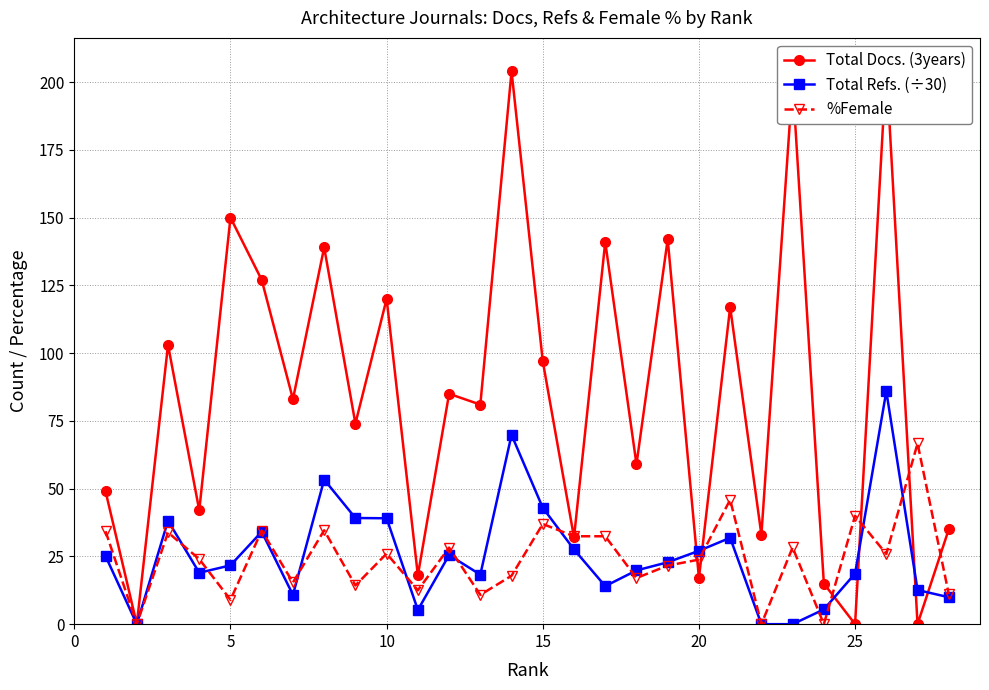

Reading right to left, list all the values displayed in this chart.

Total Docs. (3years): 35.0	0.0	206.0	0.0	15.0	200.0	33.0	117.0	17.0	142.0	59.0	141.0	32.0	97.0	204.0	81.0	85.0	18.0	120.0	74.0	139.0	83.0	127.0	150.0	42.0	103.0	0.0	49.0
Total Refs. (÷30): 9.9	12.6	85.9	18.7	5.4	0.0	0.0	31.9	27.1	22.8	19.8	14.0	27.6	42.9	69.8	18.3	25.5	5.2	39.1	39.2	53.3	10.8	34.1	21.7	19.0	38.2	0.0	25.1
%Female: 11.1	66.7	25.9	40.0	0.0	28.3	0.0	45.9	23.8	21.6	17.0	32.4	32.4	37.0	17.9	10.8	28.2	12.5	26.0	14.3	34.6	15.4	34.5	9.0	24.0	33.9	0.0	34.3